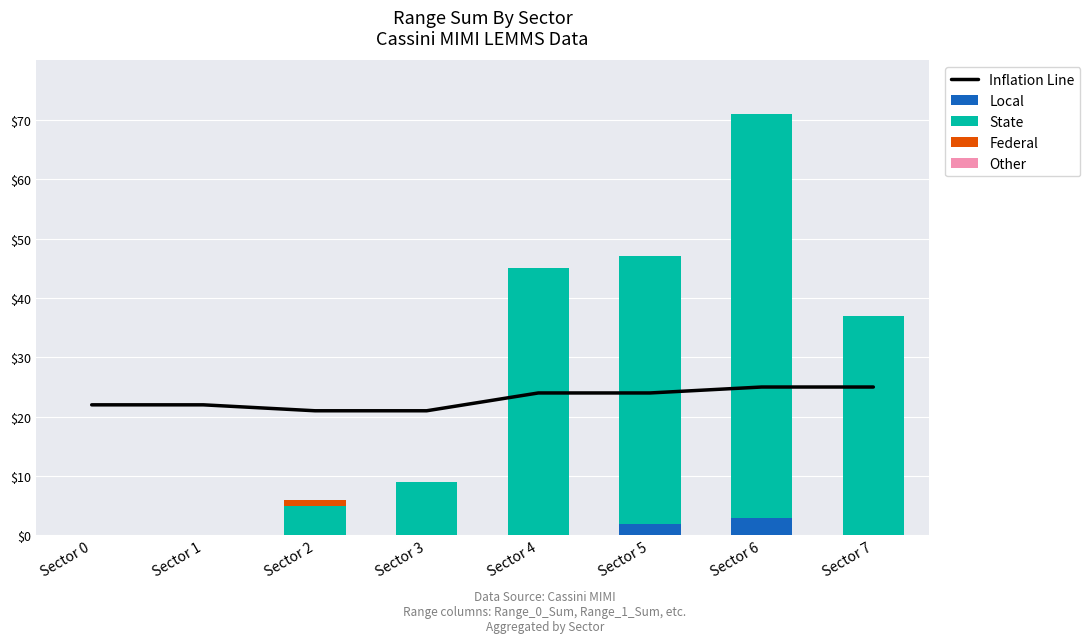

True or false: Other has a value of 0 at Sector 2.

True